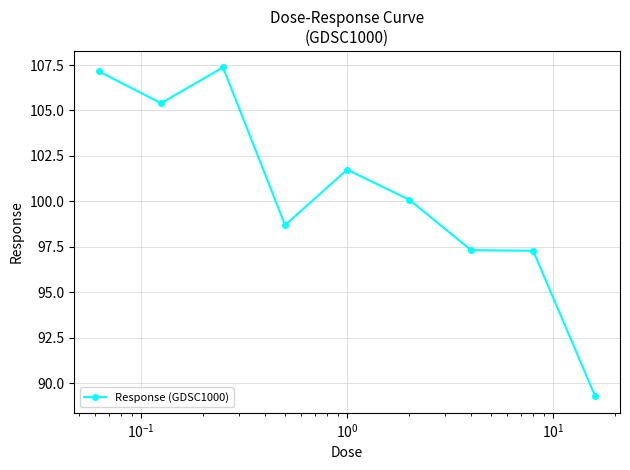

Reading left to right, extract all data points from this chart.

107.1	105.4	107.4	98.7	101.7	100.1	97.3	97.3	89.3